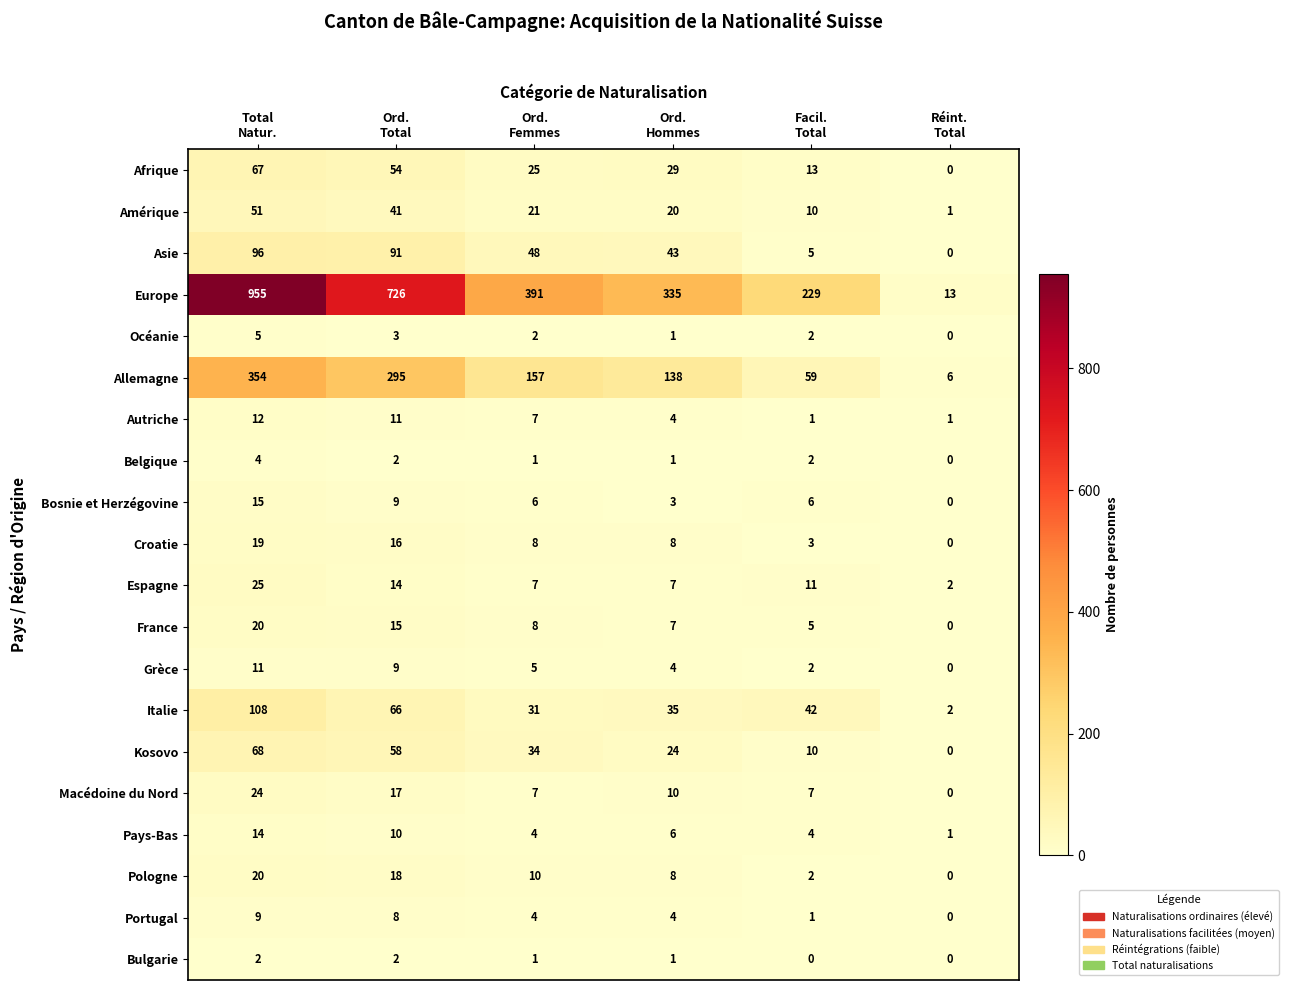

Which series has the largest total across all categories?

Europe